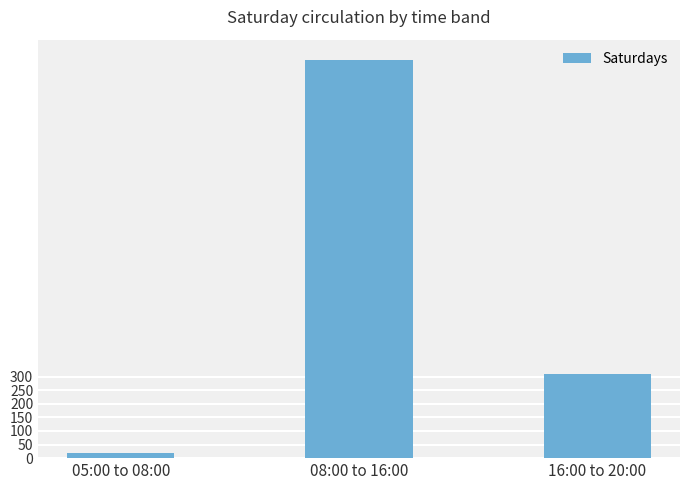

How many bars are there in total?

3